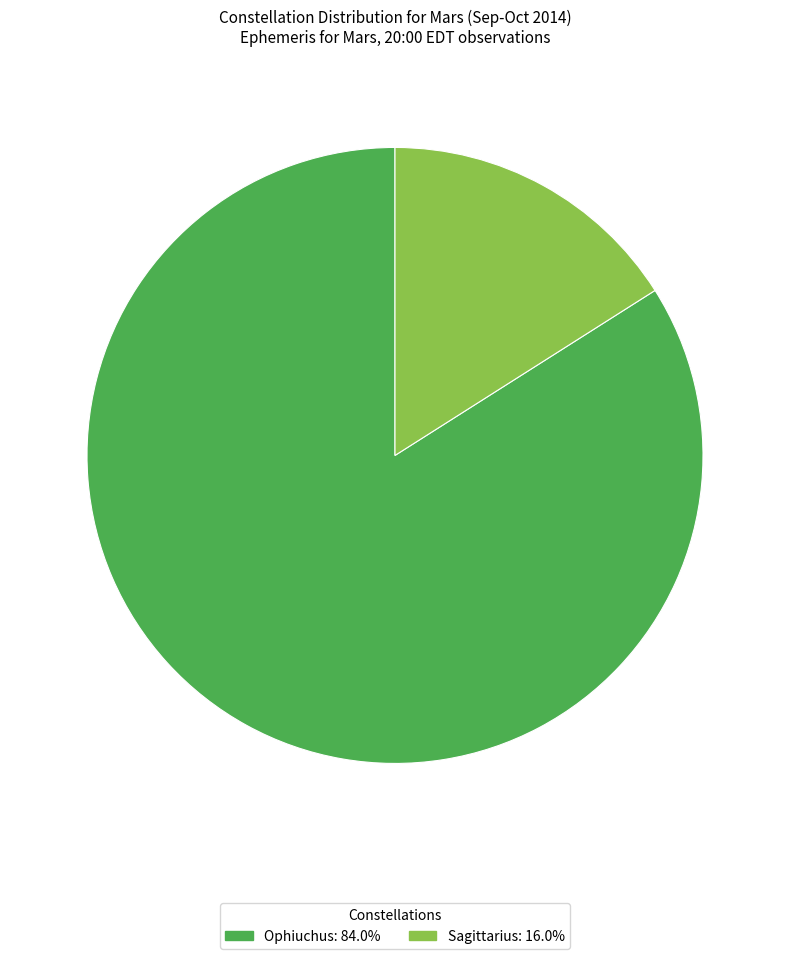

Which slice is the largest?

Ophiuchus